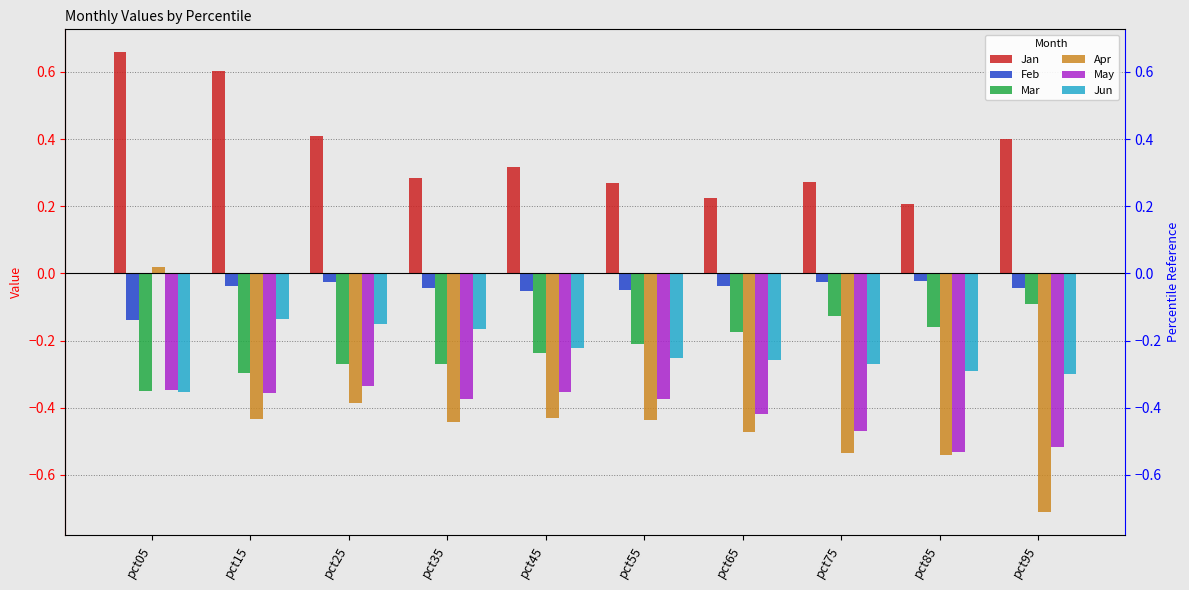

What is the average value of the Jun series?

-0.2